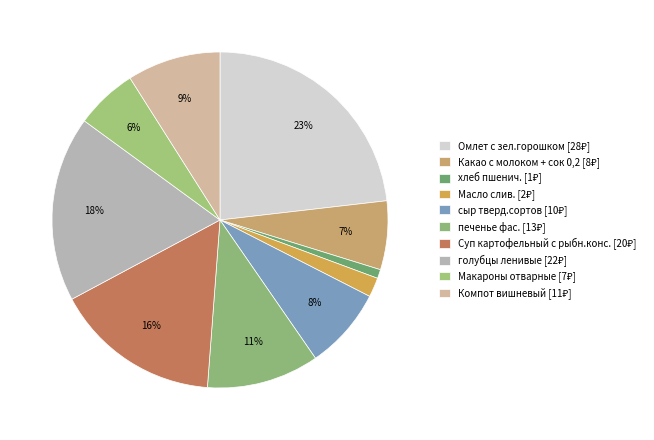

How many slices are in this pie chart?

10